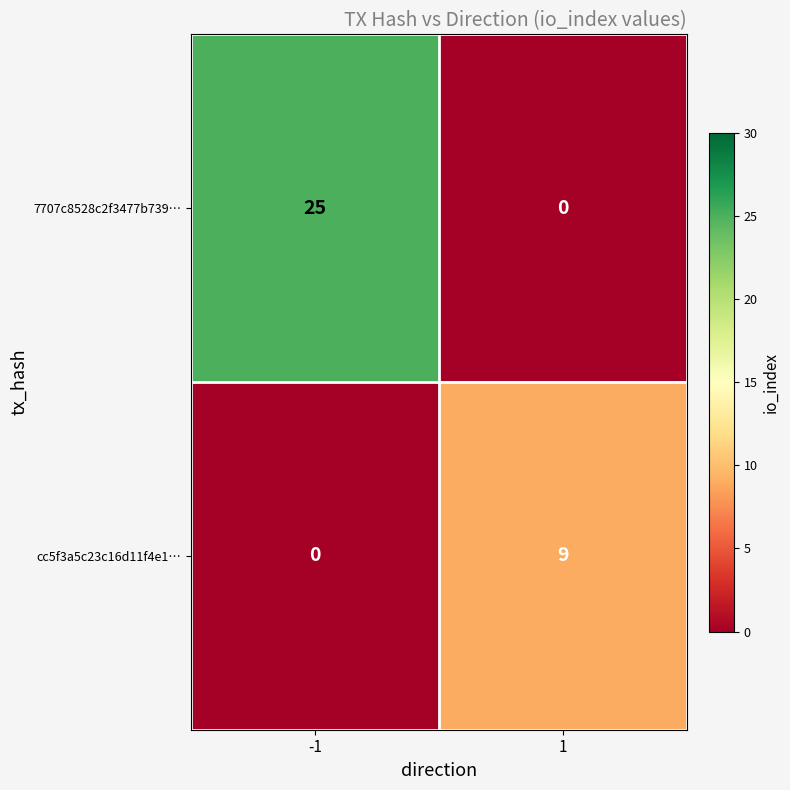

What is the maximum value for cc5f3a5c23c16d11f4e1…?

9